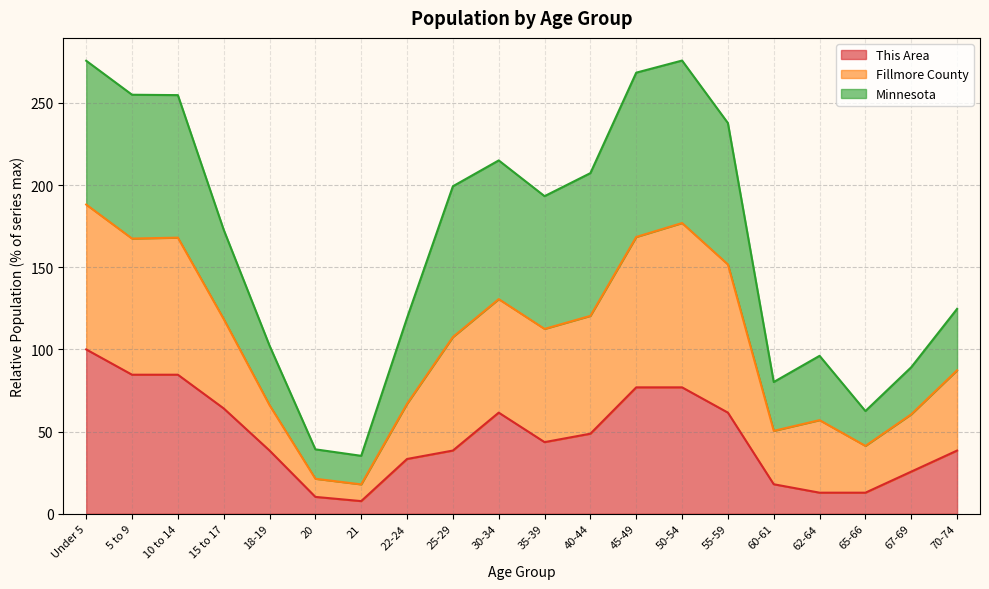

Which category has the highest value across all series?

50-54